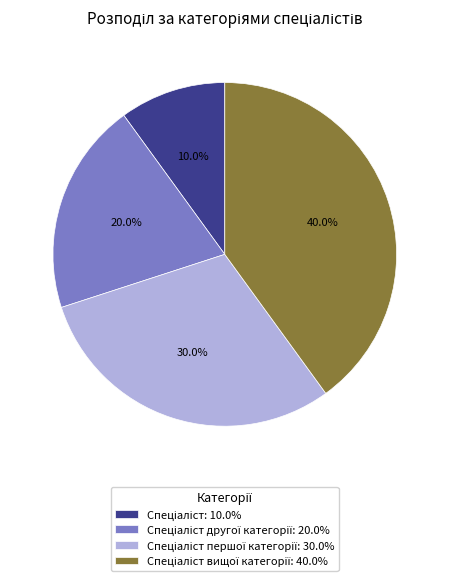

Is there any slice that represents more than half of the pie?

No